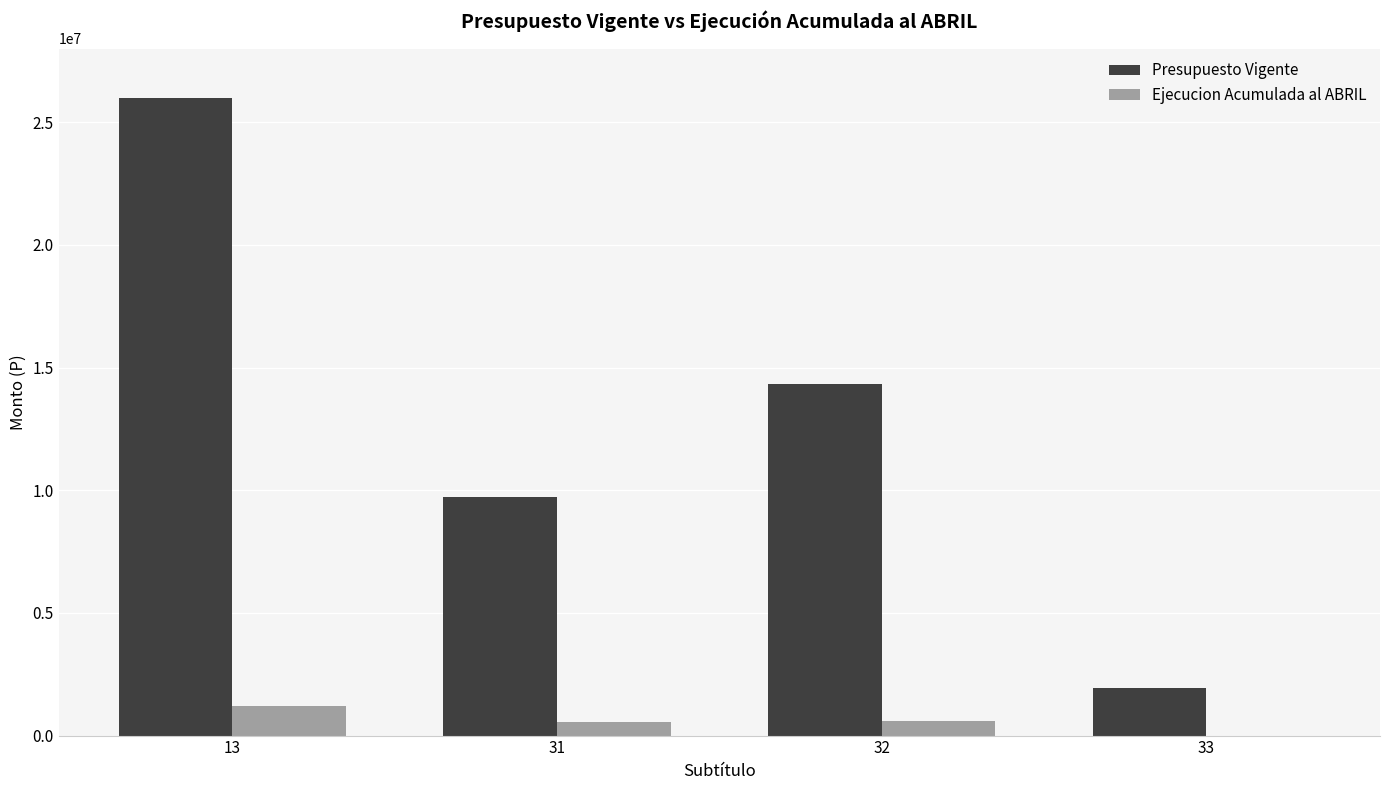

What is the total value across all series at 32?

14952487